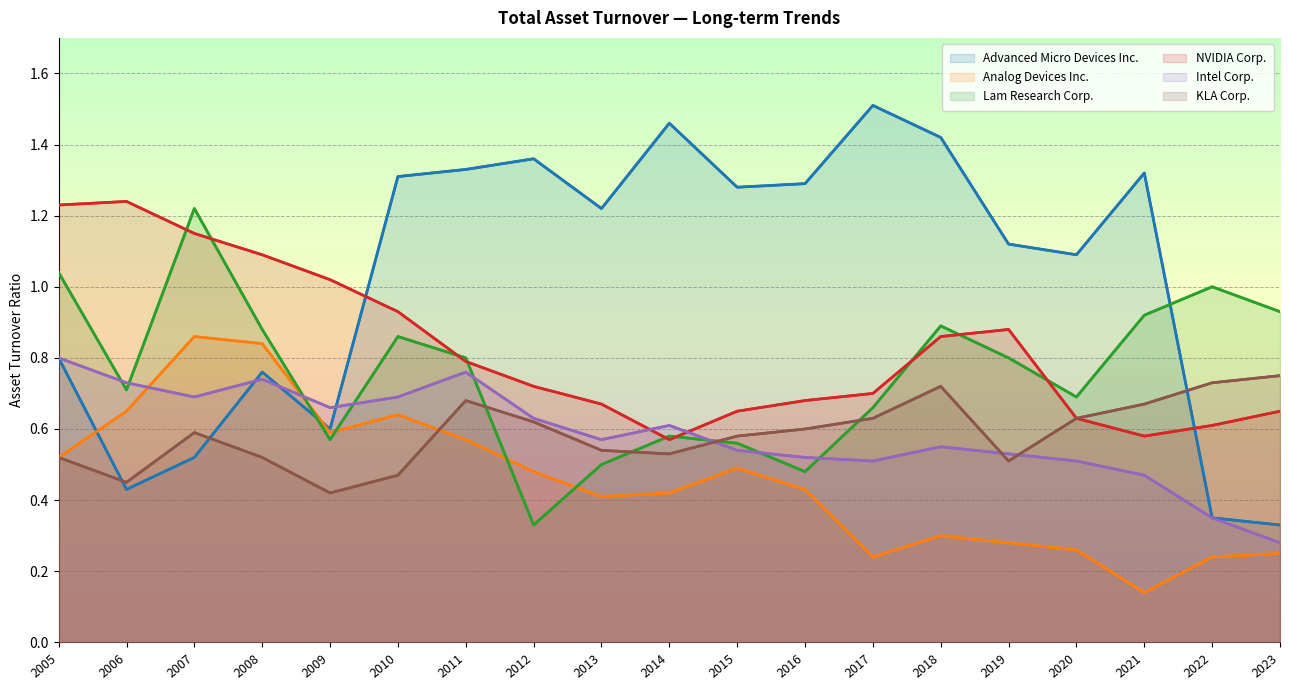

What is the smallest value displayed?

0.1